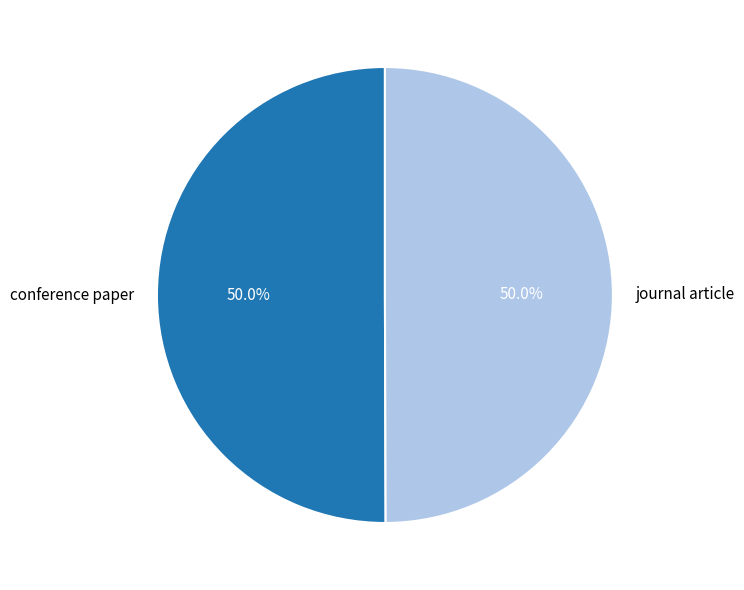

What percentage is the conference paper slice, to the nearest percent?

50%